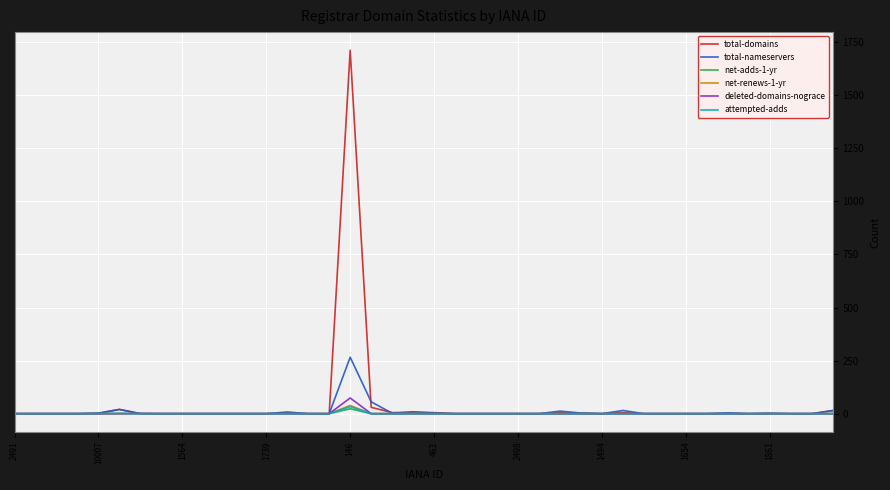

Which series has the widest spread of values?

total-domains